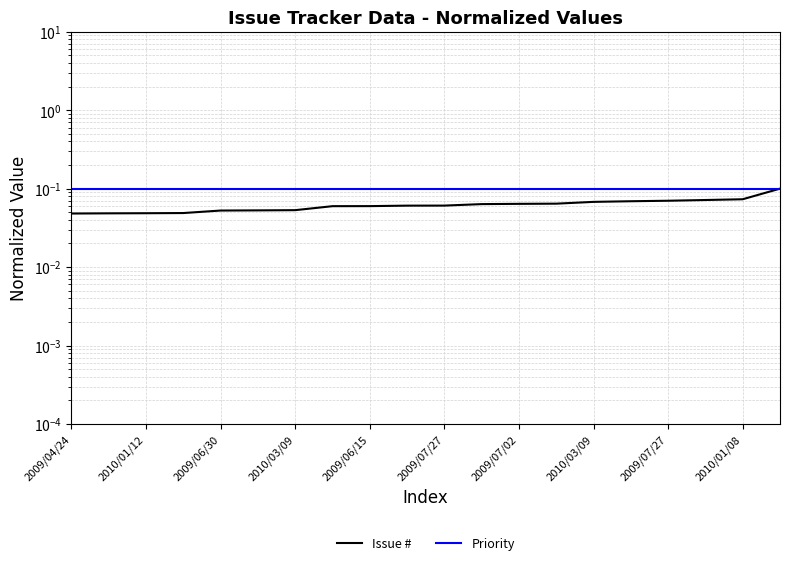

The Priority series shows 0.1 at 2010/03/09. True or false?

True